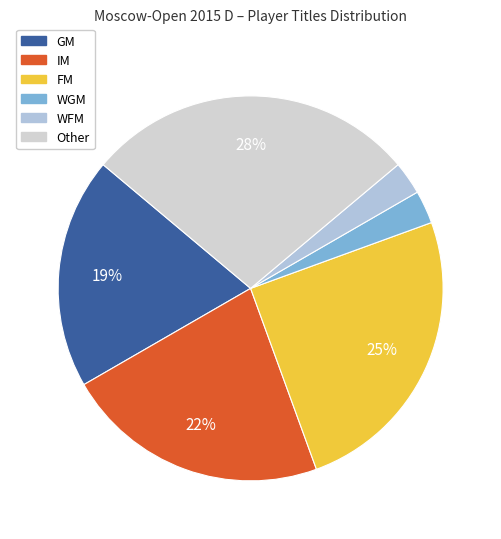

Approximately how many times larger is the value at FM compared to GM?

1.3